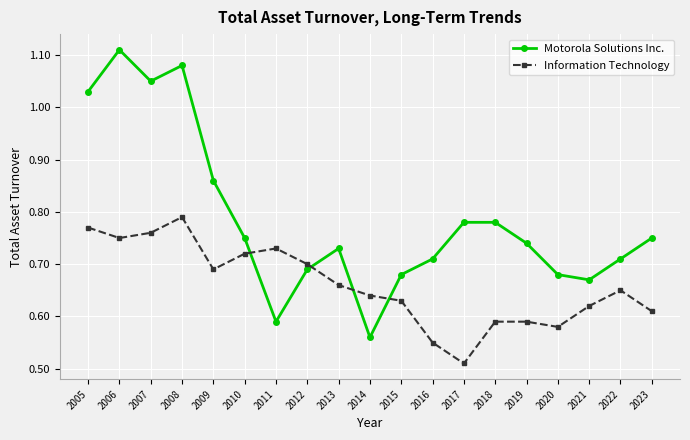

What is the difference between the maximum and minimum values in the Information Technology series?

0.3